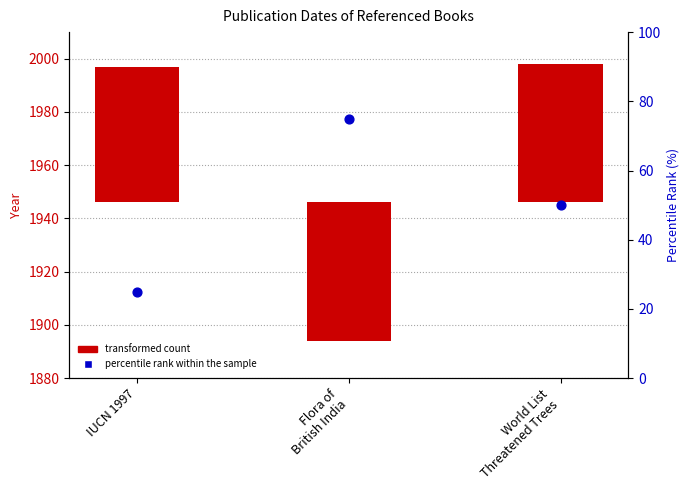

What are all the series names shown in the legend?

transformed count, percentile rank within the sample